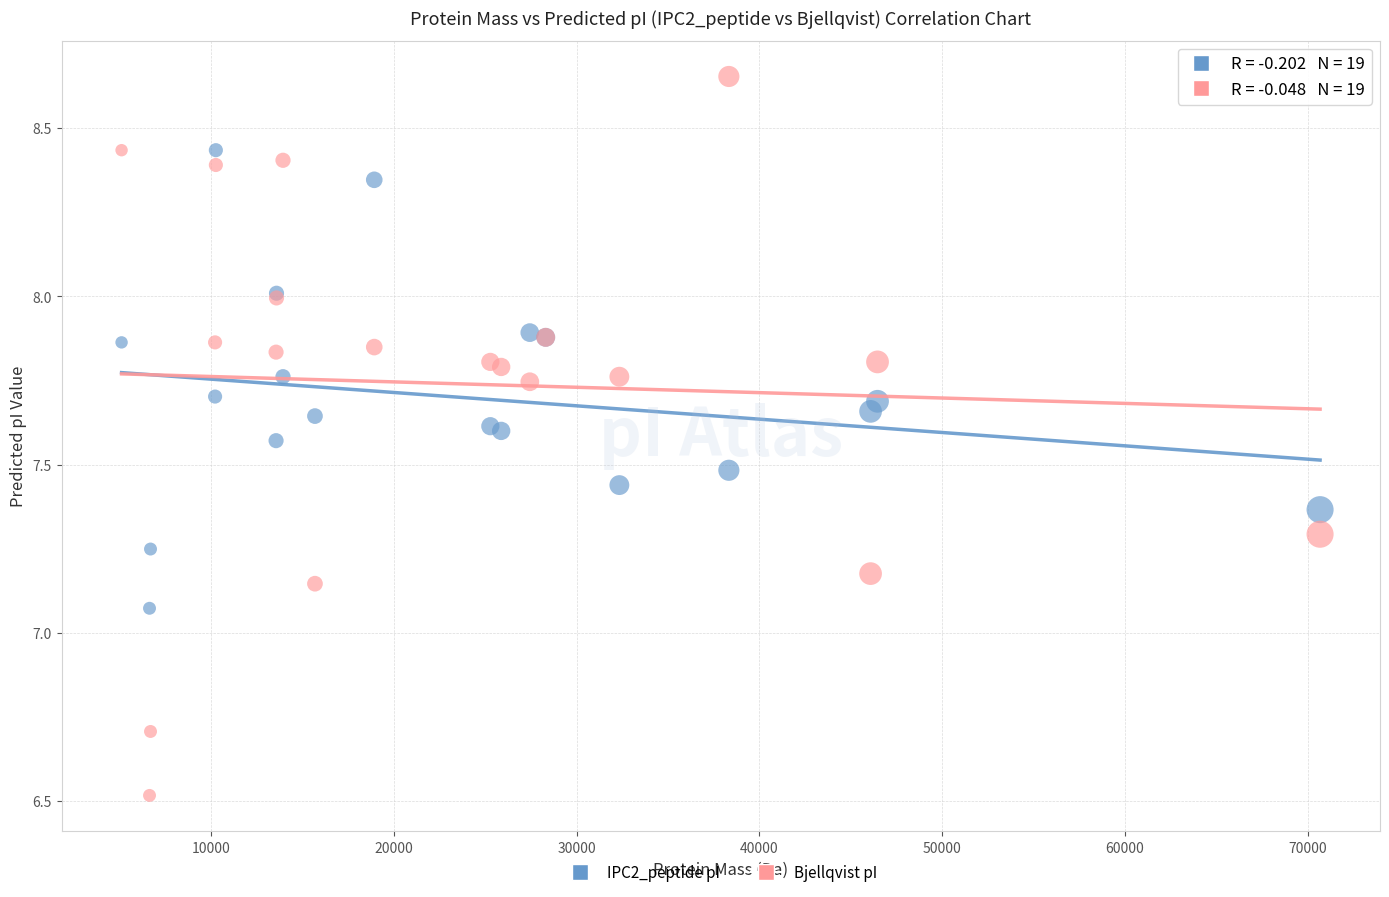

Which series contains the lowest Y value?

Bjellqvist pI